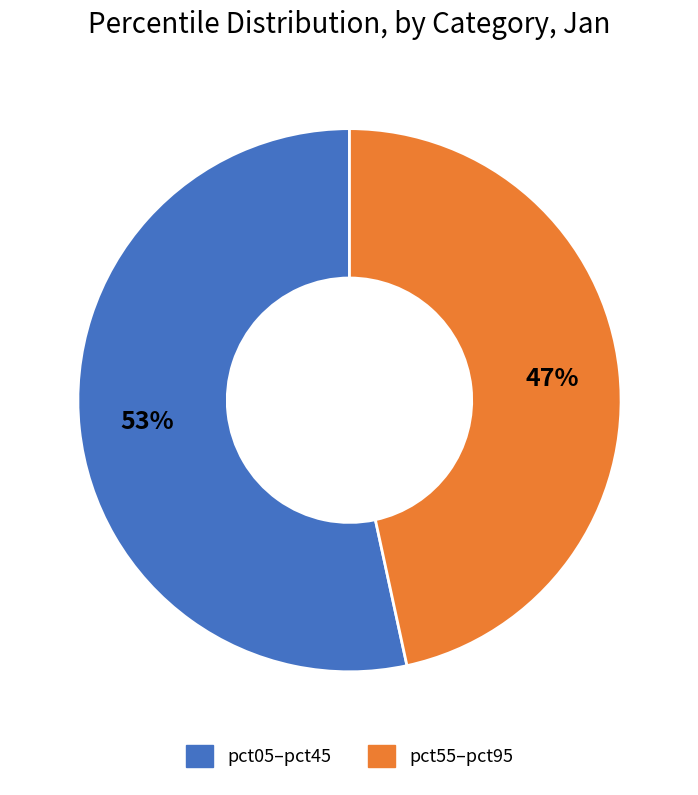

How many slices are in this pie chart?

2